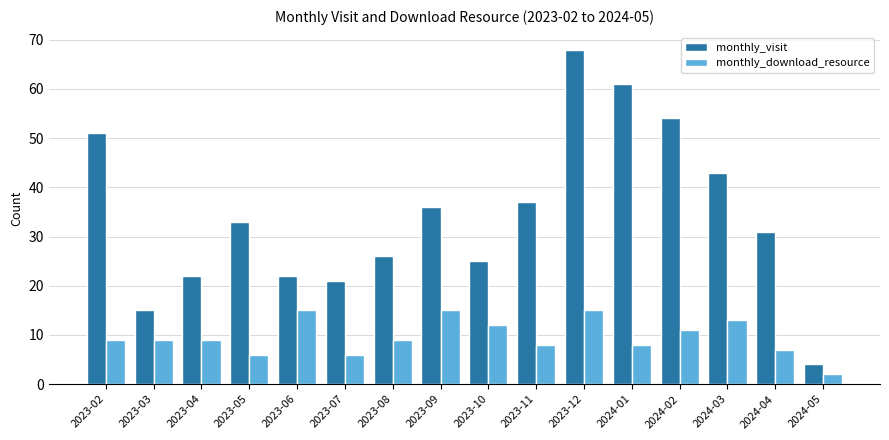

What is the value of the monthly_download_resource bar at the 4th from the left?

6